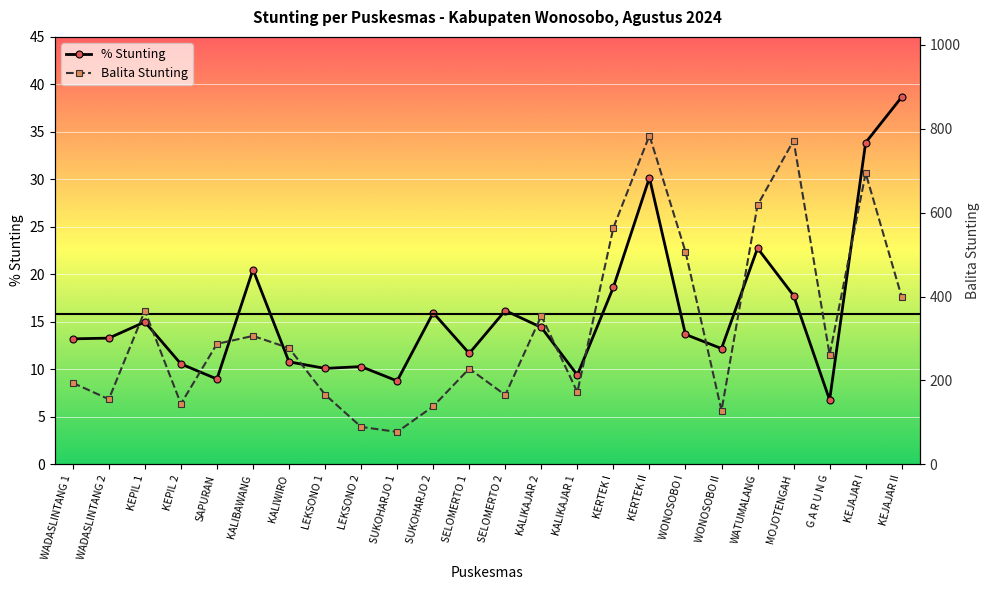

At how many categories does at least one series exceed 78?

23